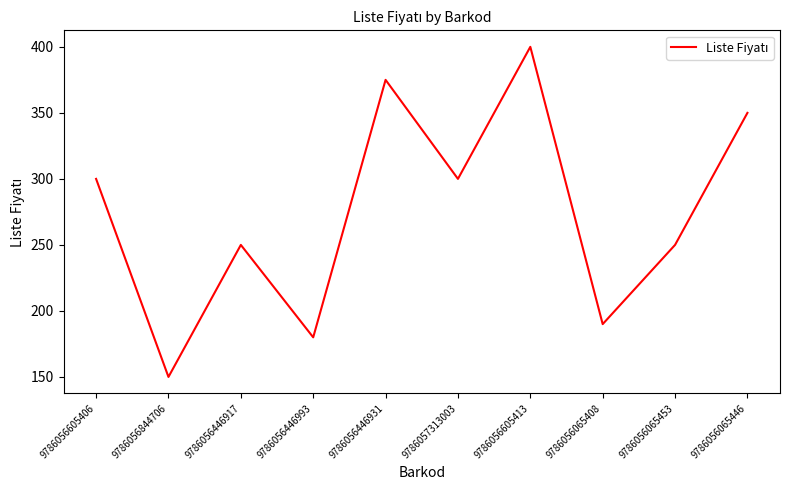

True or false: the data shows 250 at 9786056446917.

True